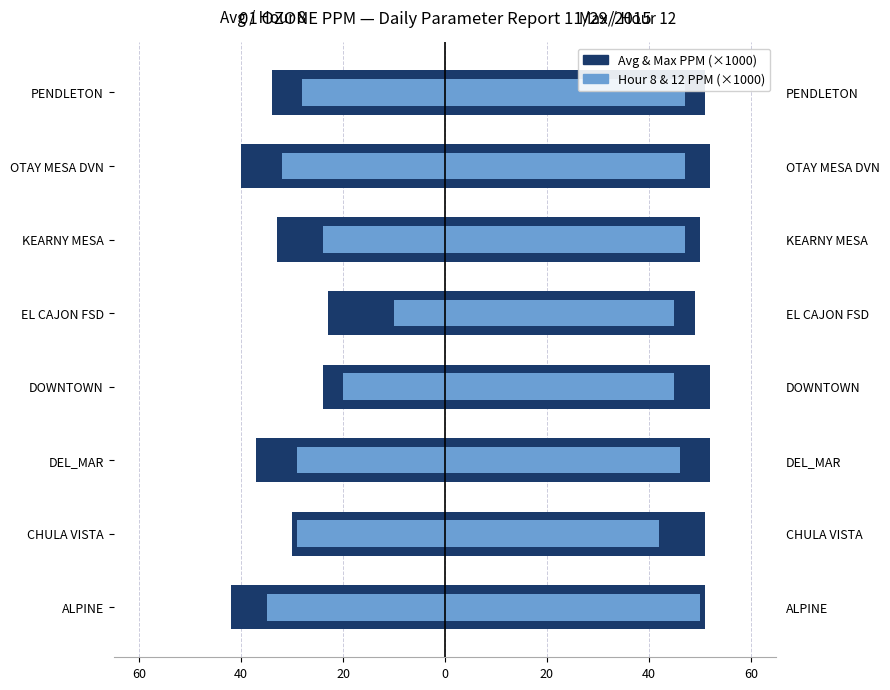

How many bars are there in total?

16